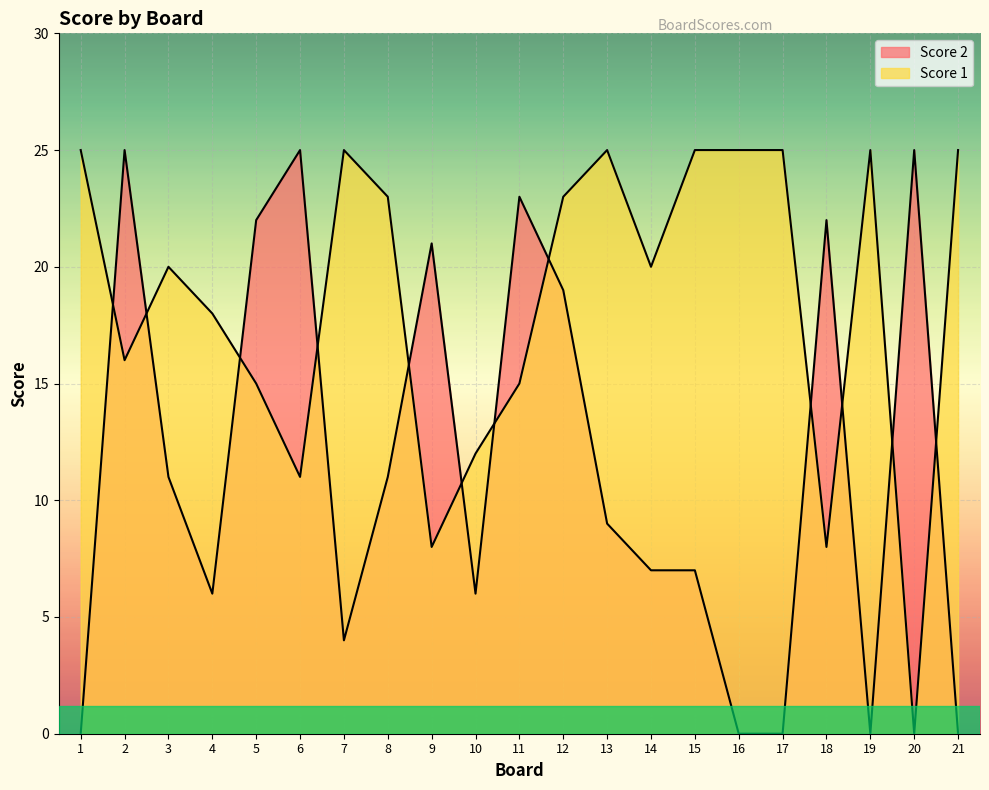

True or false: Score 1 has more than 1 interior local peaks.

True